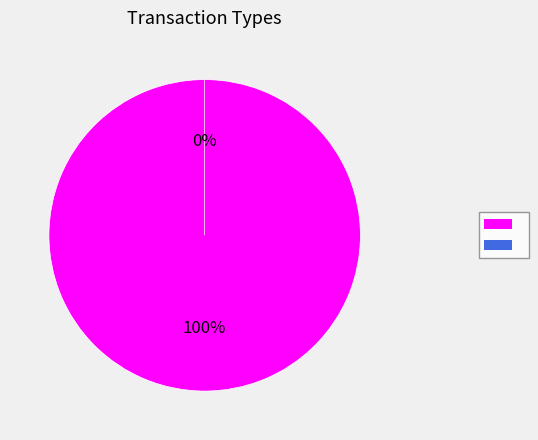

Which slice is the smallest?

Ticket